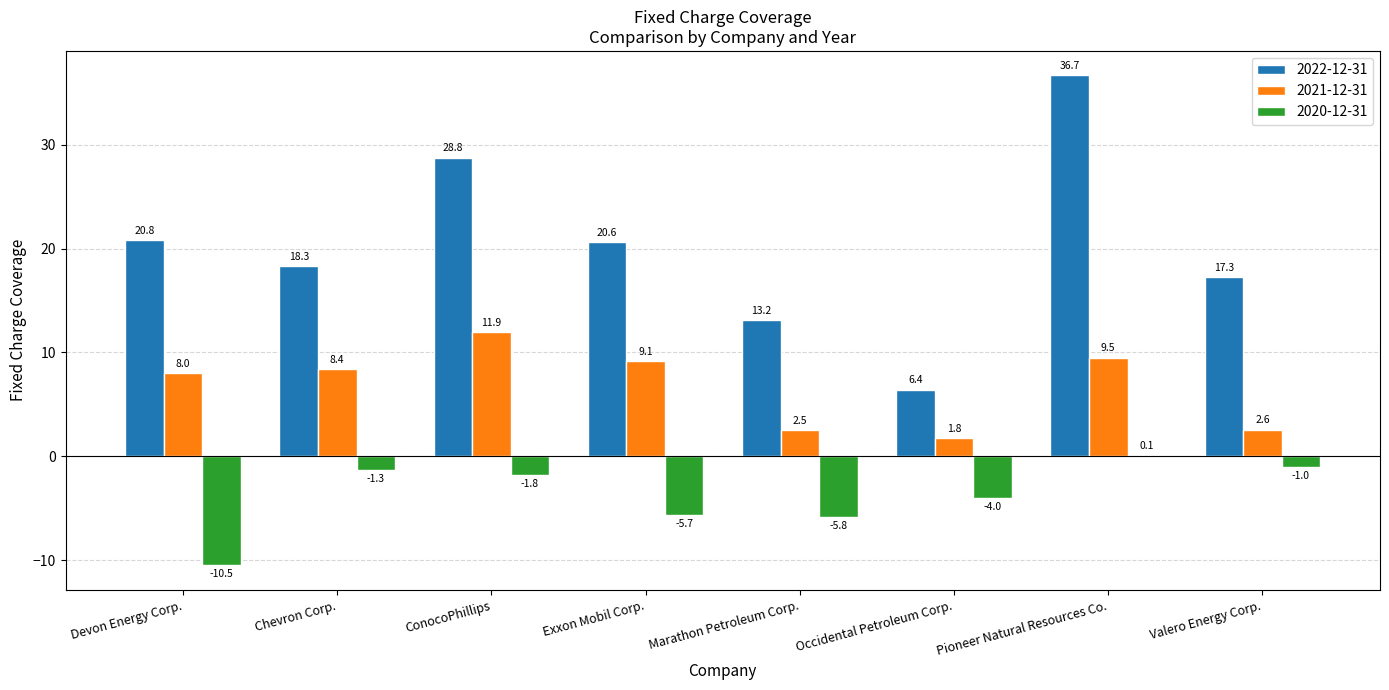

How many groups of bars are there?

8